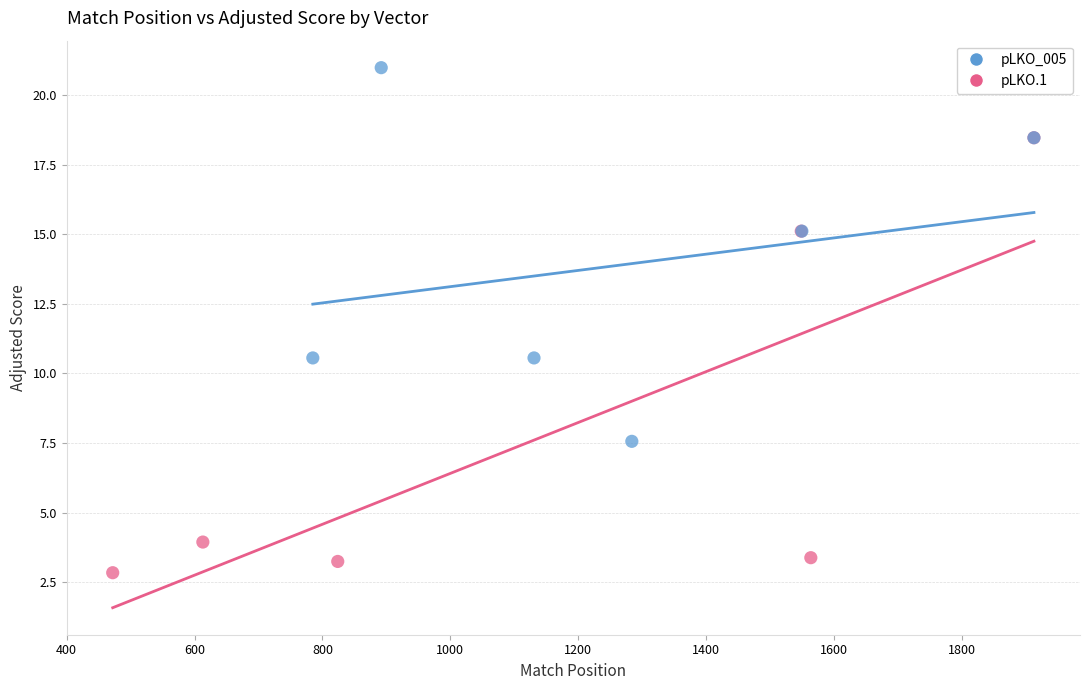

Which series reaches the minimum Y coordinate?

pLKO.1